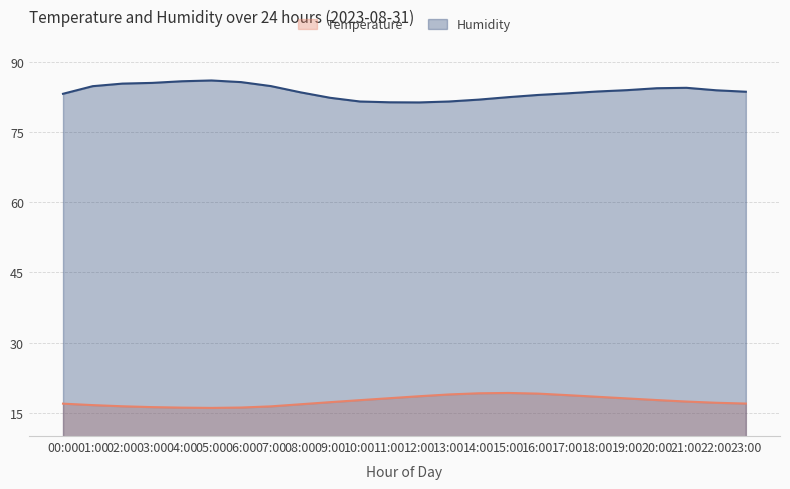

What is the difference between the second highest and second lowest values in the Humidity series?

4.5